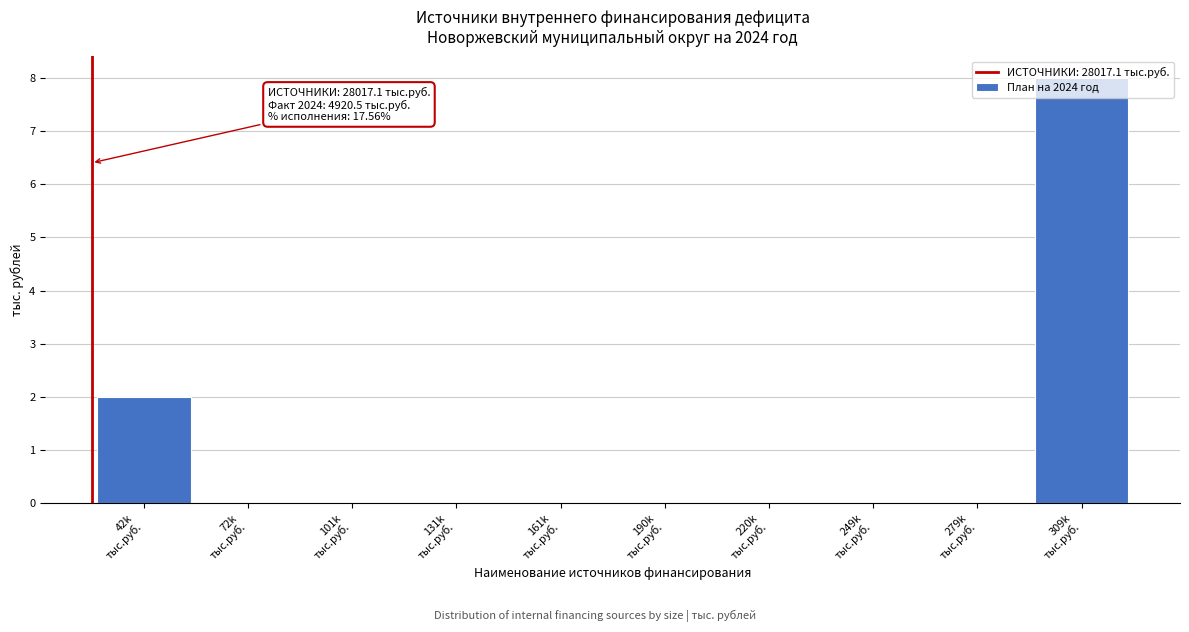

What is the sum of all values?

10